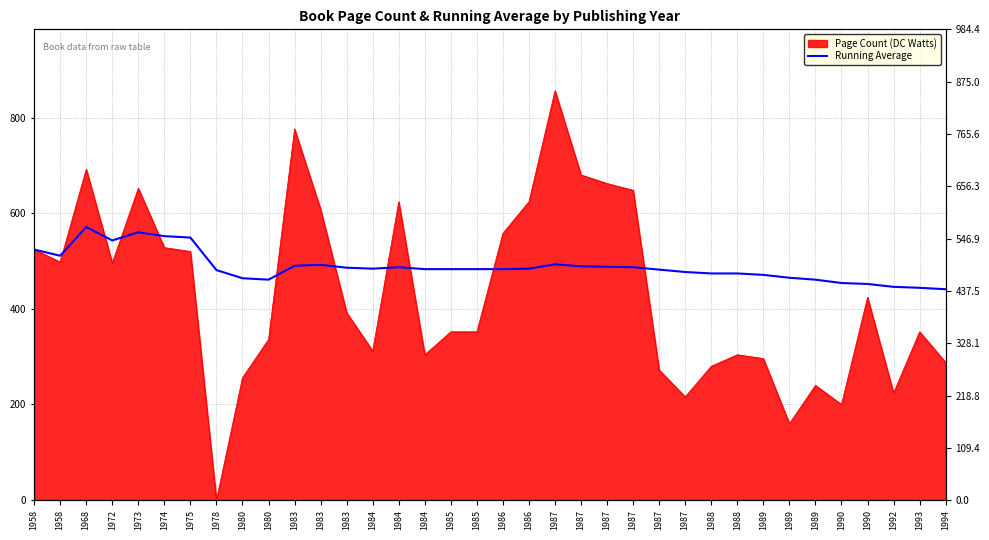

What is the difference between the maximum and minimum values?

130